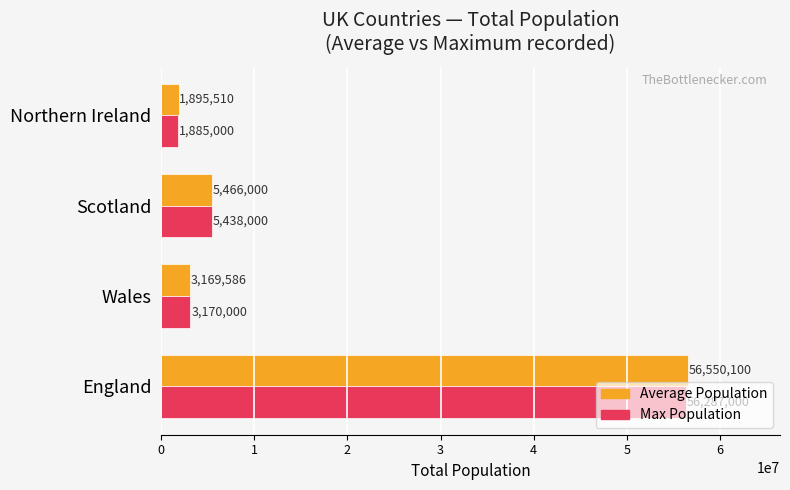

At which category is the sum across all series the highest?

England